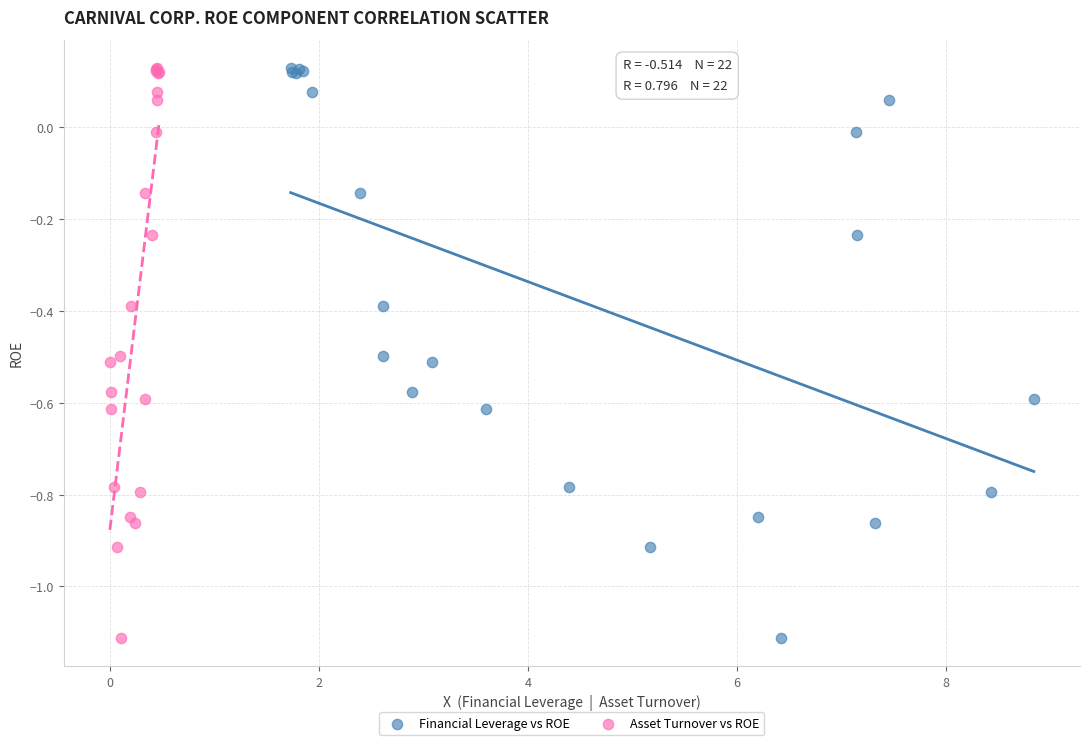

What are all the series names shown in the legend?

Financial Leverage vs ROE, Asset Turnover vs ROE